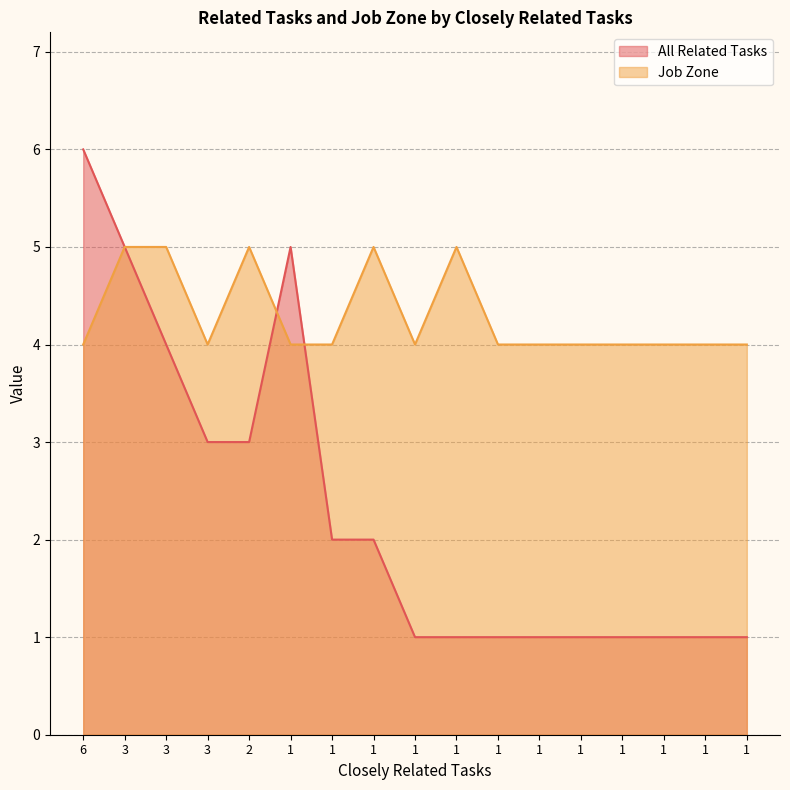

Rank the categories by Job Zone value from highest to lowest.

3, 3, 2, 1, 1, 6, 3, 1, 1, 1, 1, 1, 1, 1, 1, 1, 1